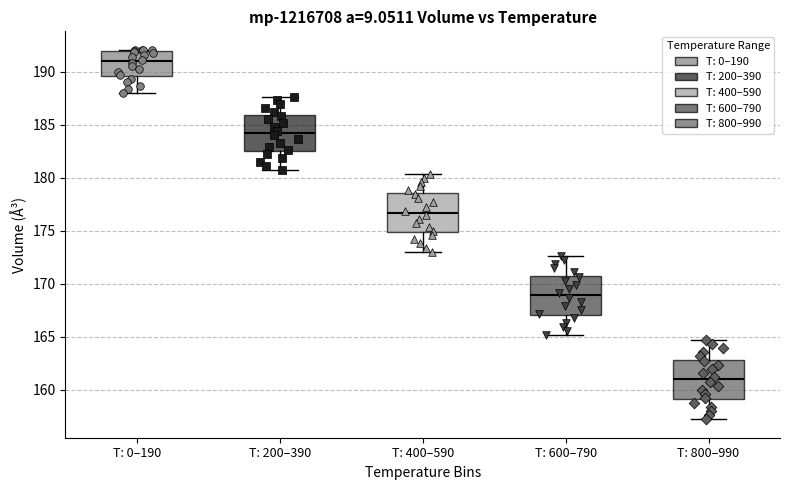

Which box has the lowest median line?

T: 800–990